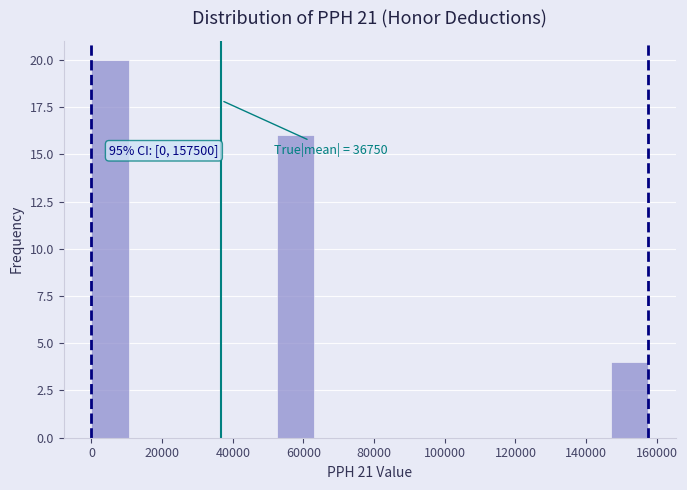

Over which range of the x-axis is the bar tallest?

0 to 10500